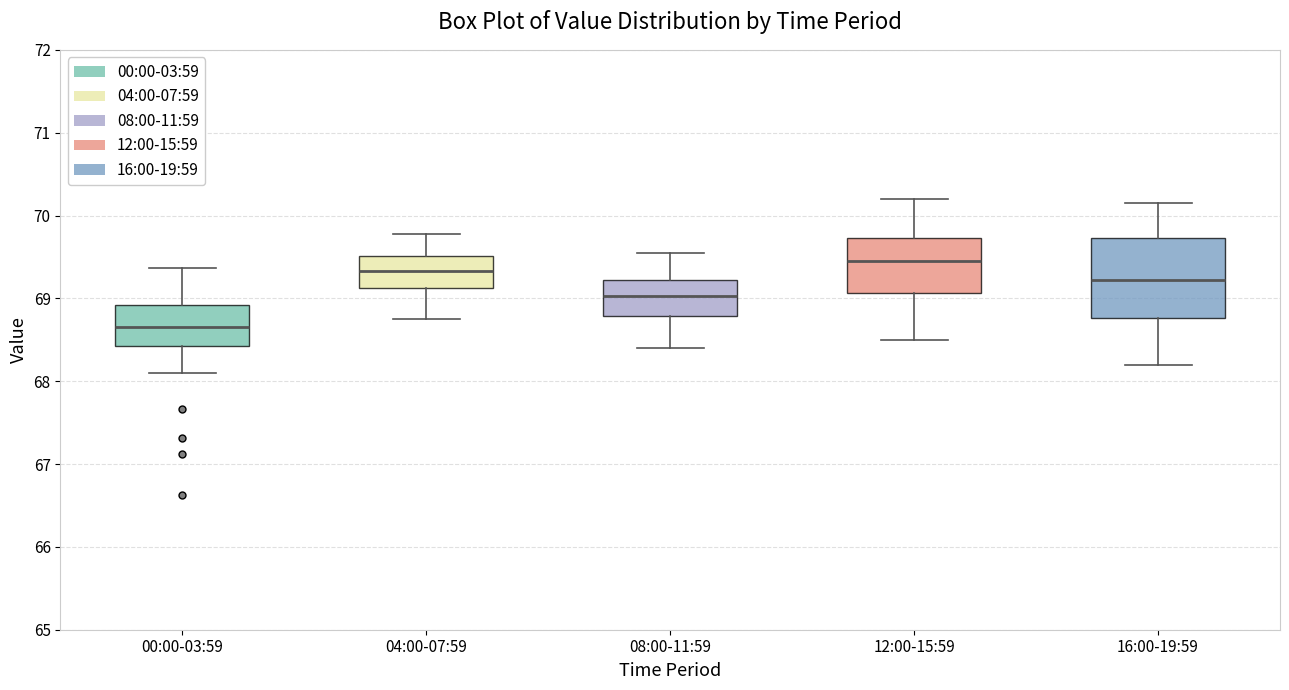

Comparing the boxes themselves (not the whiskers), which one is the tallest?

16:00-19:59